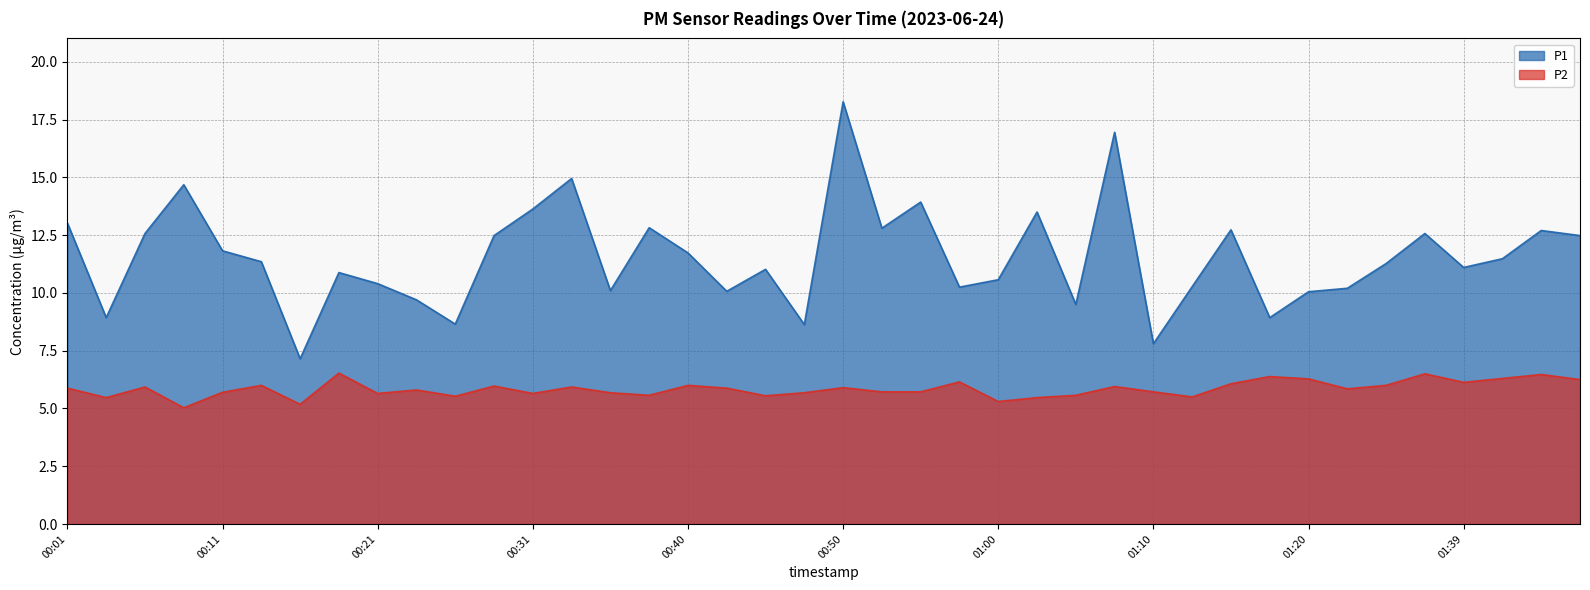

True or false: P2 and P1 cross at least once.

False